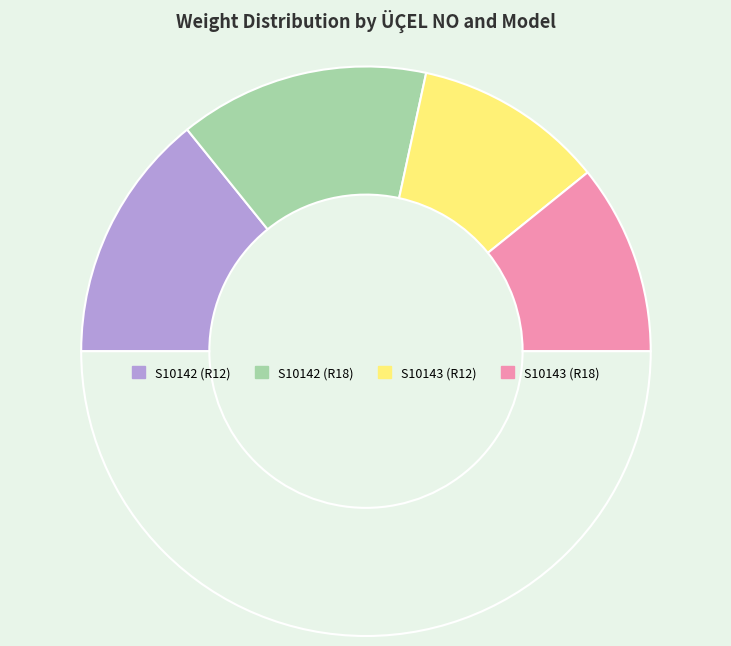

Count the number of slices in the pie.

5